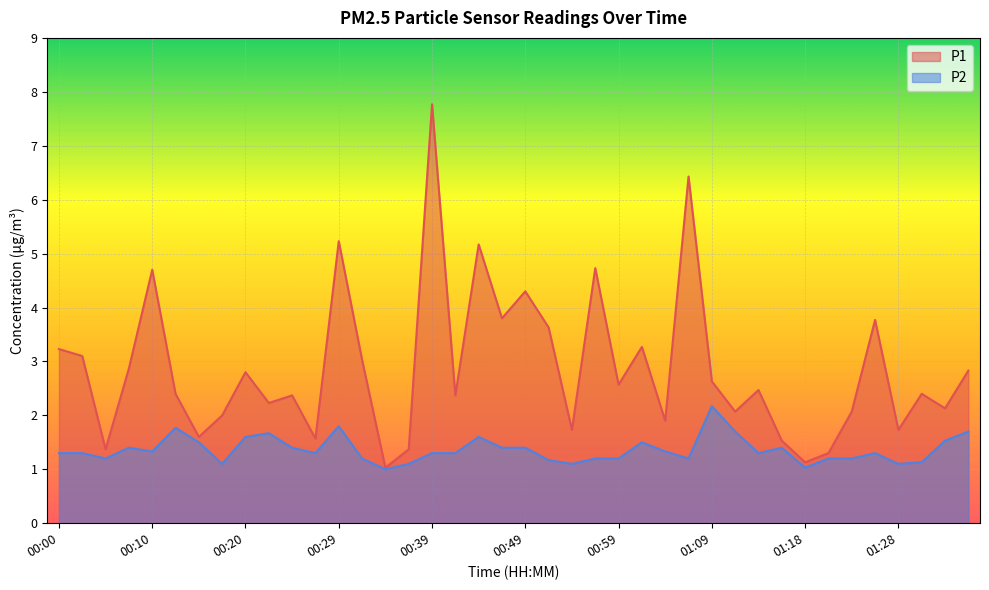

Reading left to right, what are all the values shown in this chart?

P1: 00:00=3.2	00:02=3.1	00:05=1.4	00:07=2.9	00:10=4.7	00:12=2.4	00:15=1.6	00:17=2.0	00:20=2.8	00:22=2.2	00:24=2.4	00:27=1.6	00:29=5.2	00:32=3.0	00:34=1.0	00:37=1.4	00:39=7.8	00:42=2.4	00:44=5.2	00:46=3.8	00:49=4.3	00:51=3.6	00:54=1.7	00:56=4.7	00:59=2.6	01:01=3.3	01:04=1.9	01:06=6.4	01:09=2.6	01:11=2.1	01:13=2.5	01:16=1.5	01:18=1.1	01:21=1.3	01:23=2.1	01:26=3.8	01:28=1.7	01:31=2.4	01:33=2.1	01:36=2.8
P2: 00:00=1.3	00:02=1.3	00:05=1.2	00:07=1.4	00:10=1.3	00:12=1.8	00:15=1.5	00:17=1.1	00:20=1.6	00:22=1.7	00:24=1.4	00:27=1.3	00:29=1.8	00:32=1.2	00:34=1.0	00:37=1.1	00:39=1.3	00:42=1.3	00:44=1.6	00:46=1.4	00:49=1.4	00:51=1.2	00:54=1.1	00:56=1.2	00:59=1.2	01:01=1.5	01:04=1.3	01:06=1.2	01:09=2.2	01:11=1.7	01:13=1.3	01:16=1.4	01:18=1.0	01:21=1.2	01:23=1.2	01:26=1.3	01:28=1.1	01:31=1.1	01:33=1.5	01:36=1.7